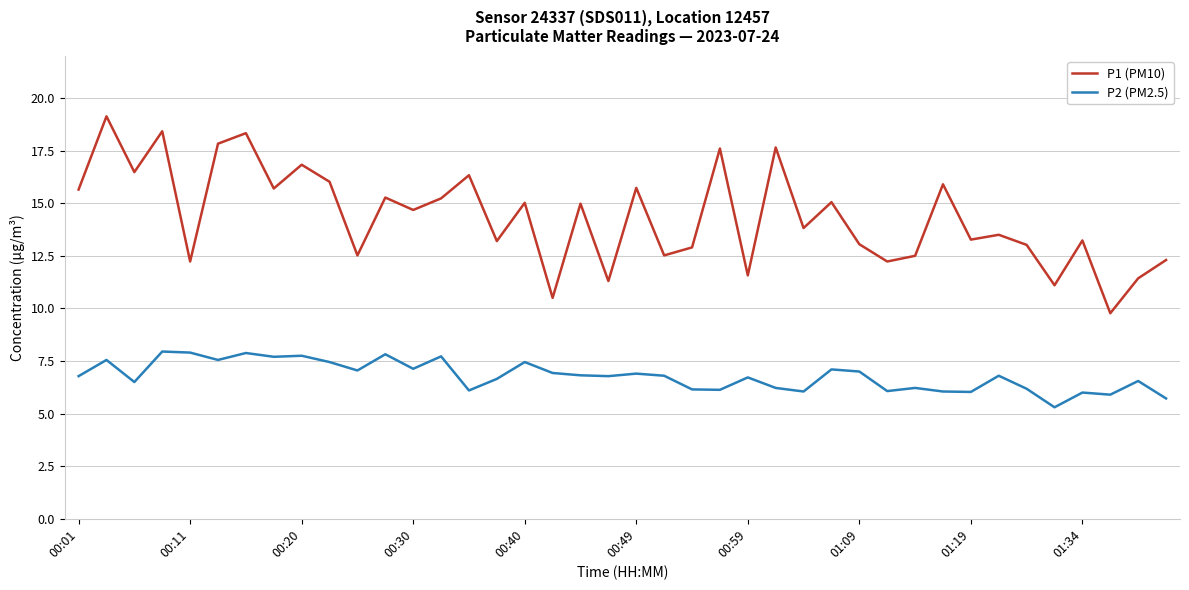

Which series has the largest range (max minus min)?

P1 (PM10)